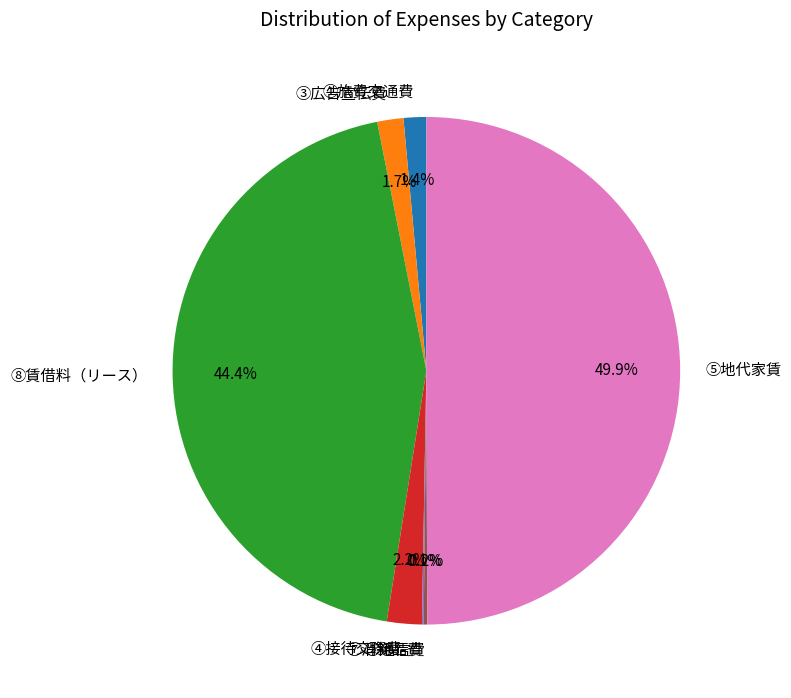

Is it true that ⑧賃借料（リース） is 38% of the pie?

False